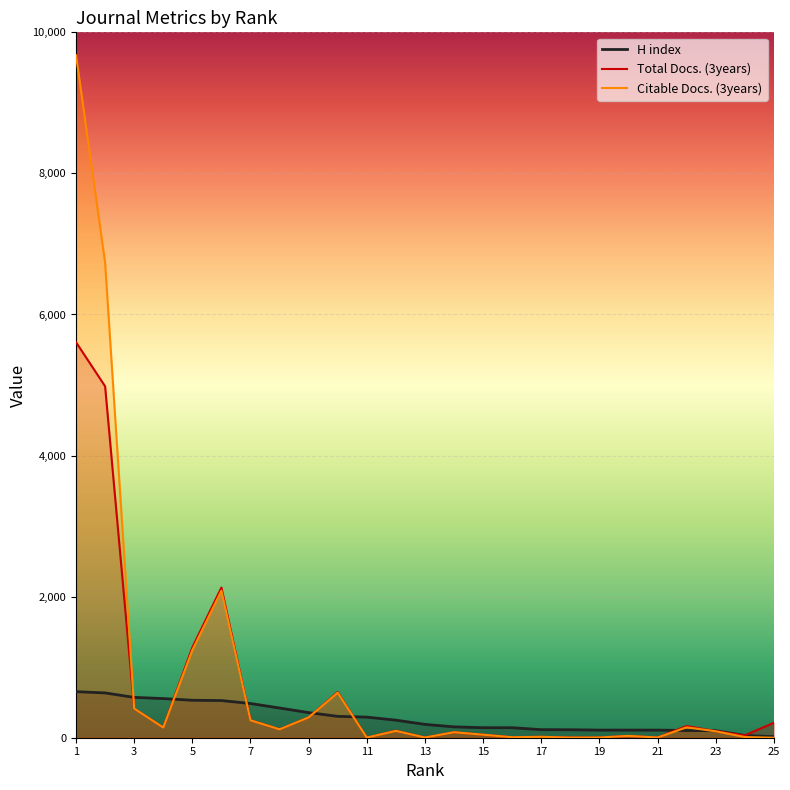

How many data points in Citable Docs. (3years) are above 92?

12